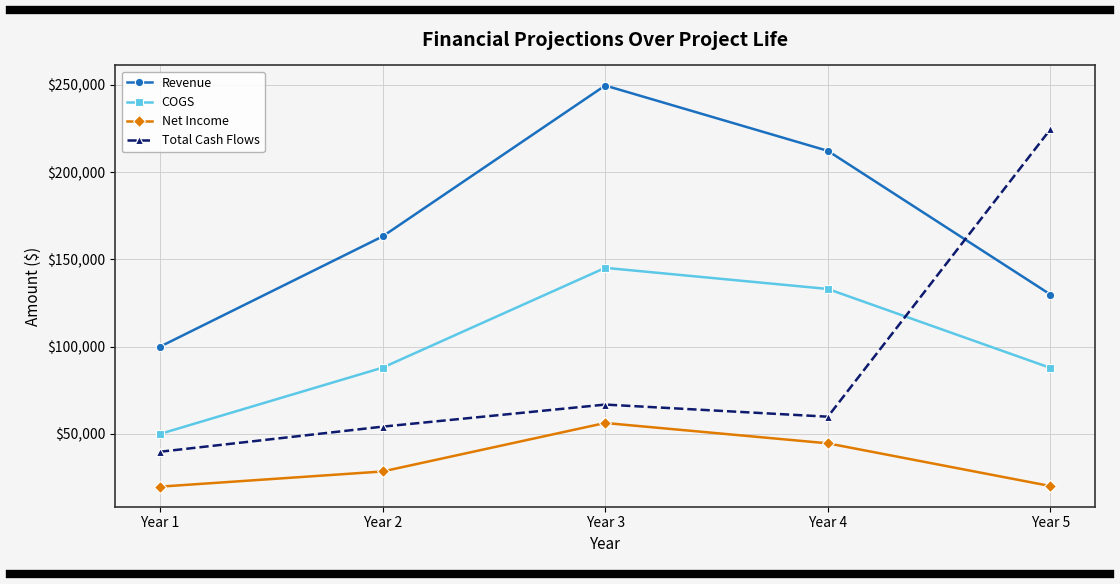

List the series in order of their peak value, highest first.

Revenue, Total Cash Flows, COGS, Net Income